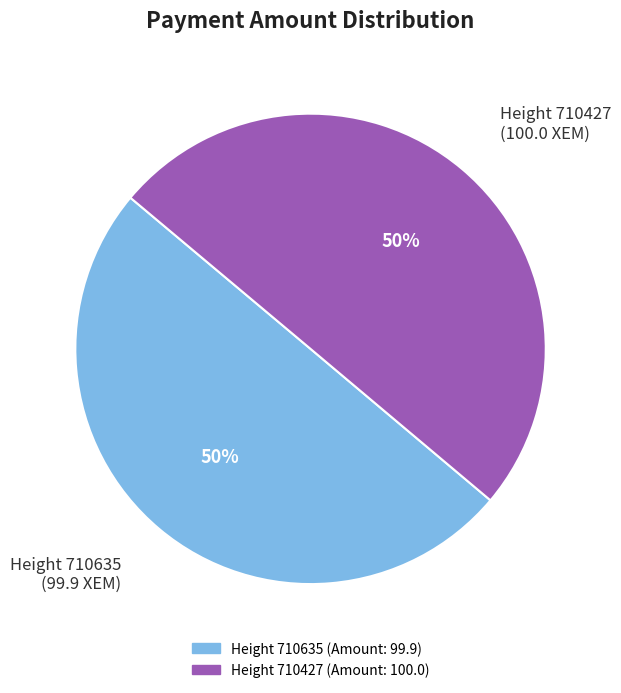

Do Height 710427 (100.0 XEM) and Height 710635 (99.9 XEM) together represent more than half of the pie?

Yes